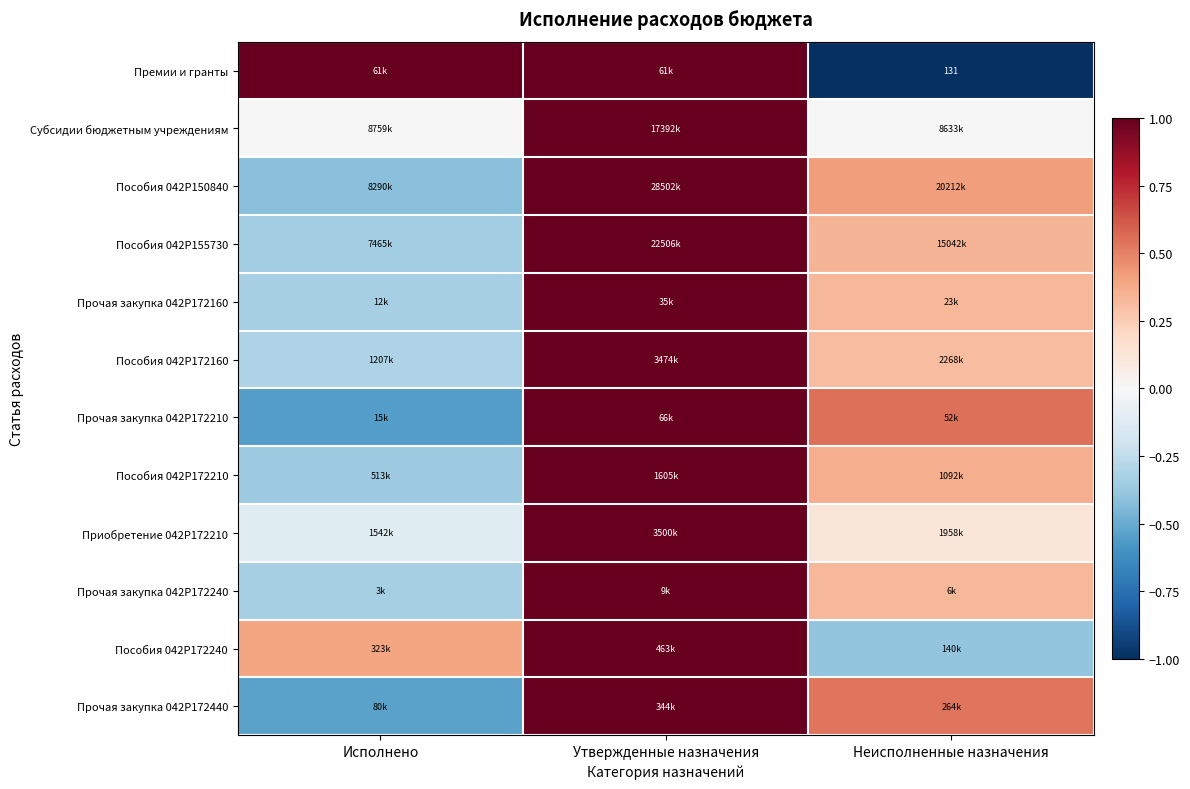

At which label is Пособия 042P155730 closest to 0?

Исполнено